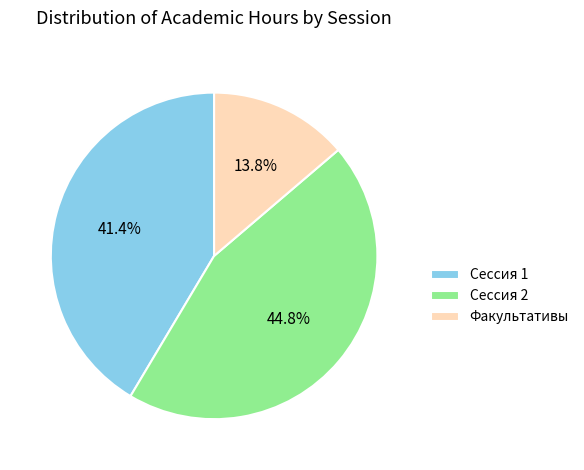

To the nearest percent, what is the average slice percentage?

33%